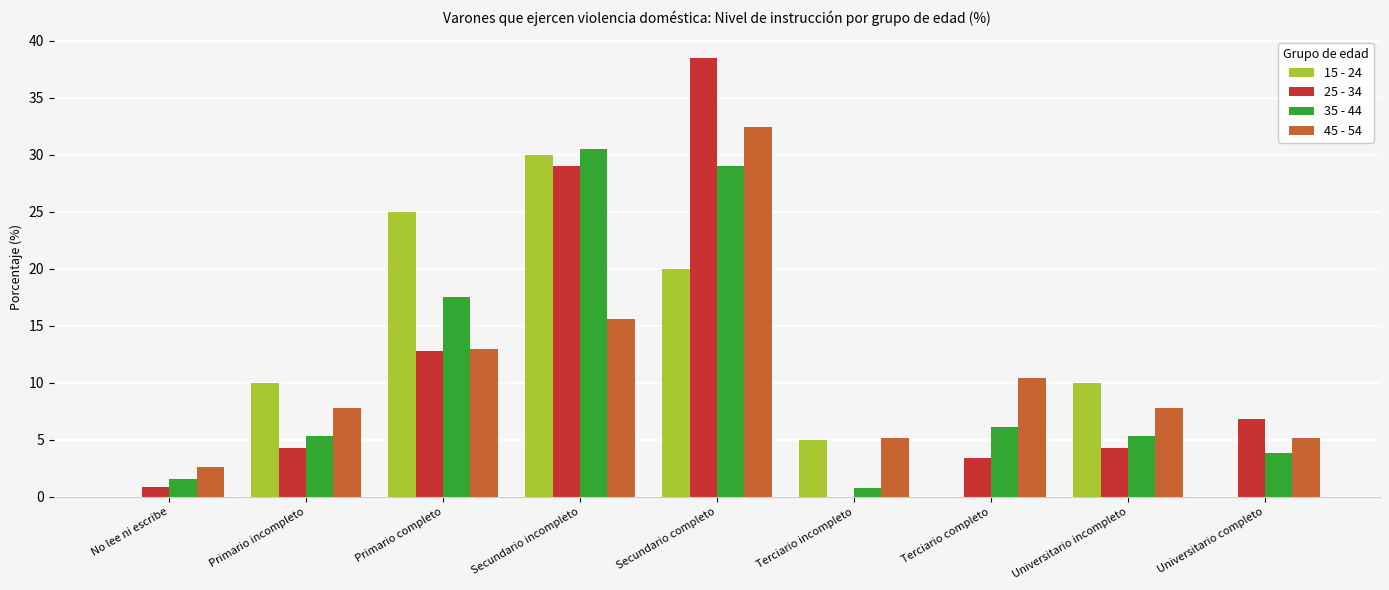

What is the sum of the 25 - 34 values at Terciario completo and Secundario incompleto?

32.5